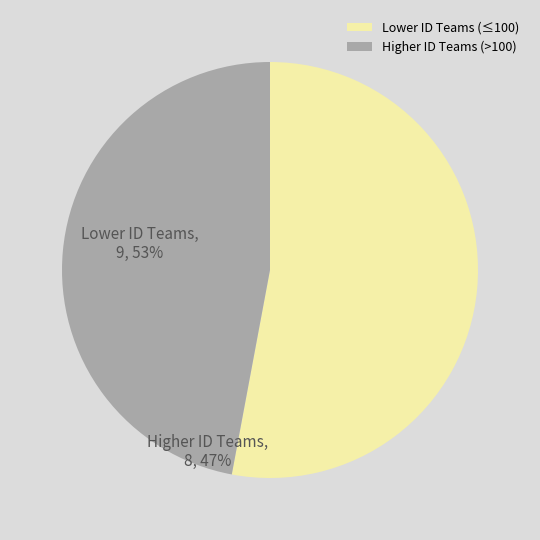

How many slices are in this pie chart?

2